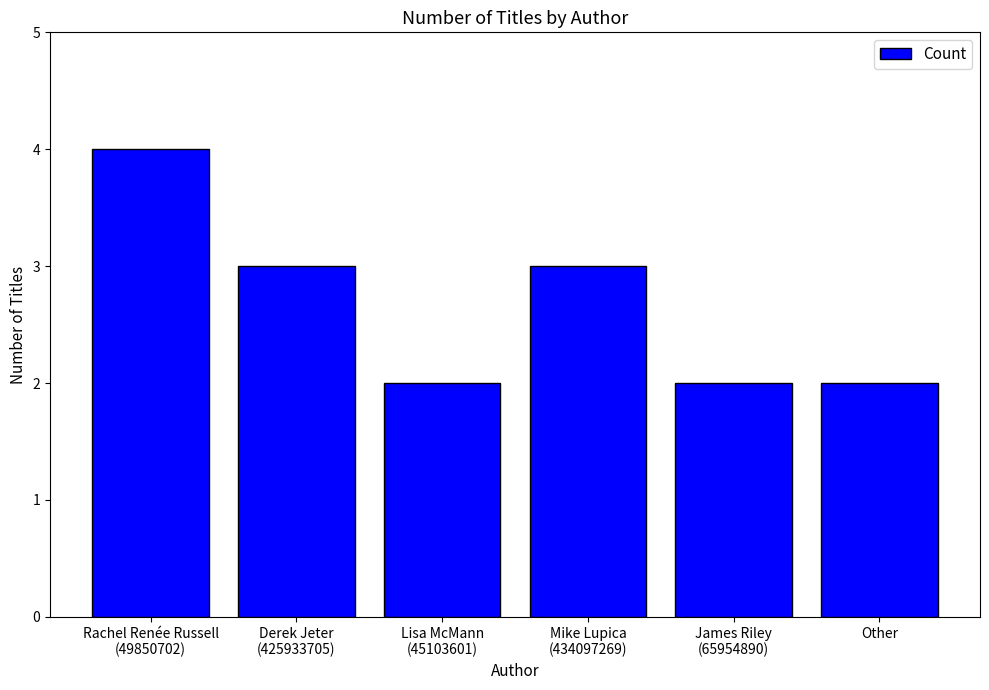

What is the average value?

3